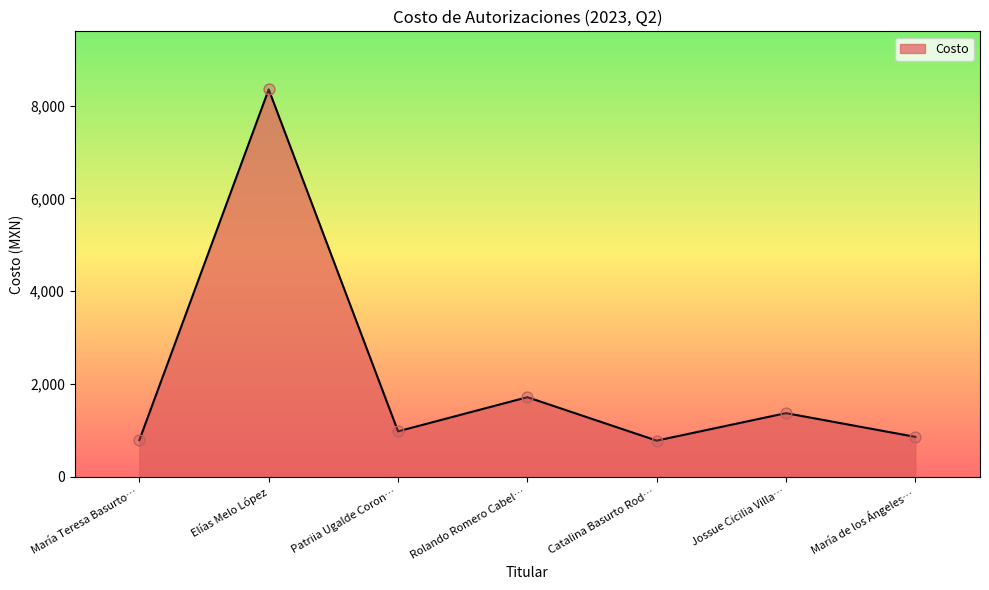

What is the change in value from María Teresa Basurto… to Elías Melo López?

+7557.8